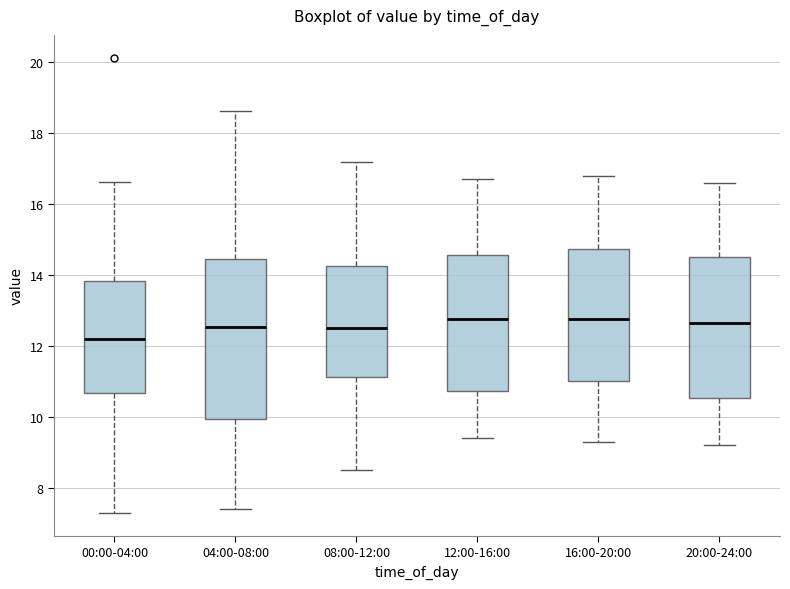

Which box's median line is the lowest?

00:00-04:00